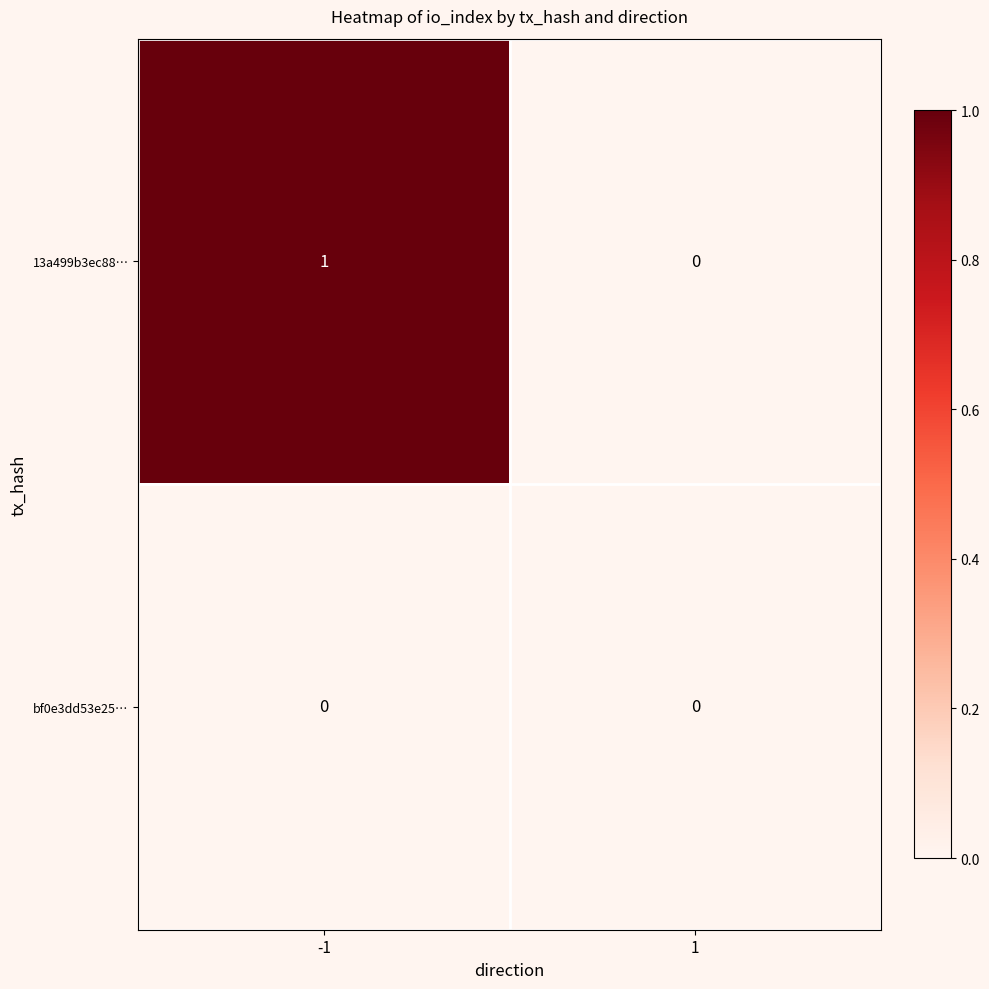

Rank the series at -1 from highest to lowest value.

13a499b3ec88…, bf0e3dd53e25…